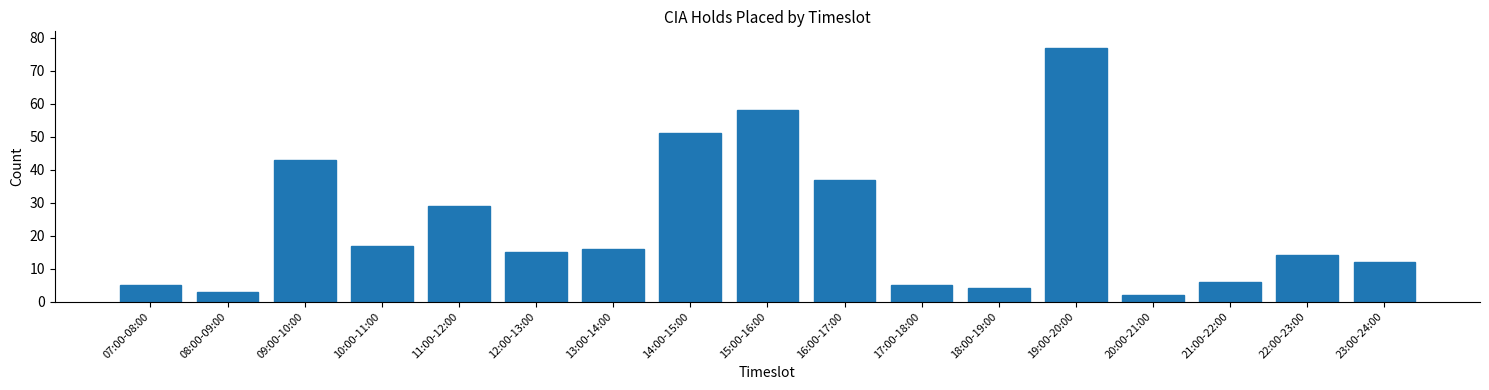

Reading right to left, extract all data points from this chart.

23:00-24:00=12	22:00-23:00=14	21:00-22:00=6	20:00-21:00=2	19:00-20:00=77	18:00-19:00=4	17:00-18:00=5	16:00-17:00=37	15:00-16:00=58	14:00-15:00=51	13:00-14:00=16	12:00-13:00=15	11:00-12:00=29	10:00-11:00=17	09:00-10:00=43	08:00-09:00=3	07:00-08:00=5